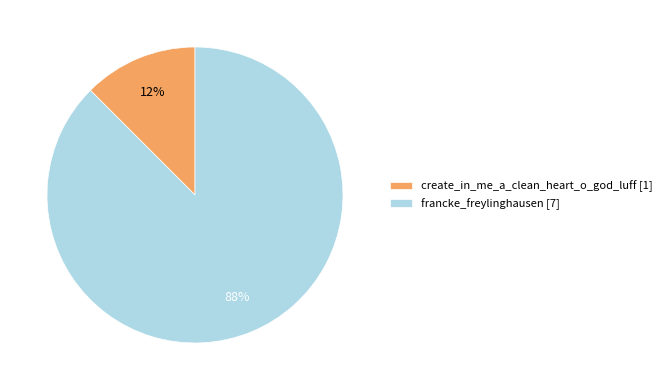

Is the sum of create_in_me_a_clean_heart_o_god_luff [1] and francke_freylinghausen [7] greater than half?

Yes